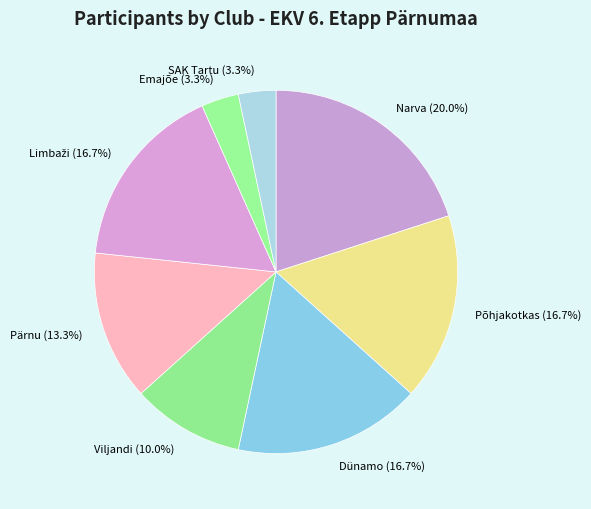

Combined, what portion of the pie is Viljandi and Emajõe?

13.3%